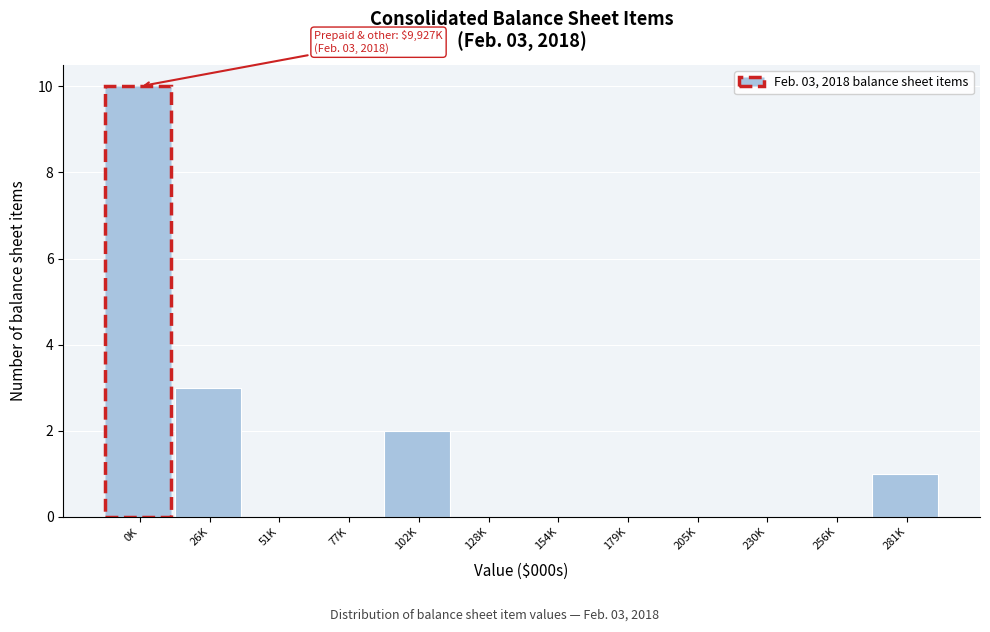

Reading left to right, list all the values displayed in this chart.

0K=10	26K=3	51K=0	77K=0	102K=2	128K=0	154K=0	179K=0	205K=0	230K=0	256K=0	281K=1